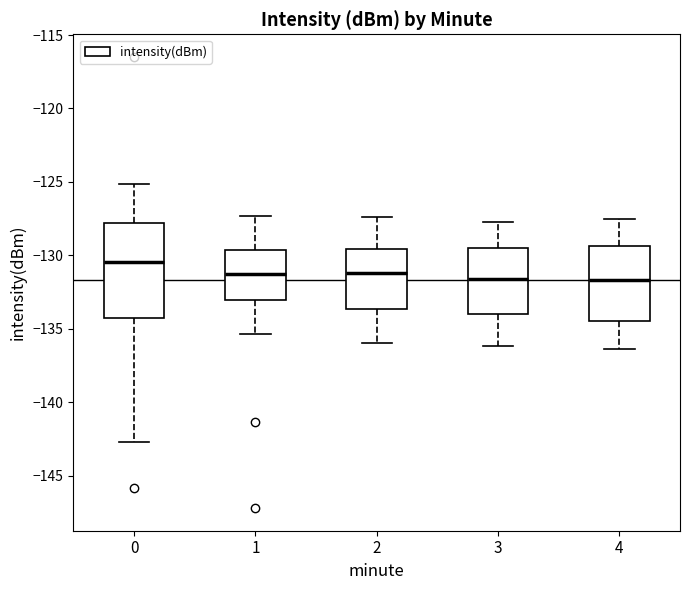

Which box's median line is the highest?

0